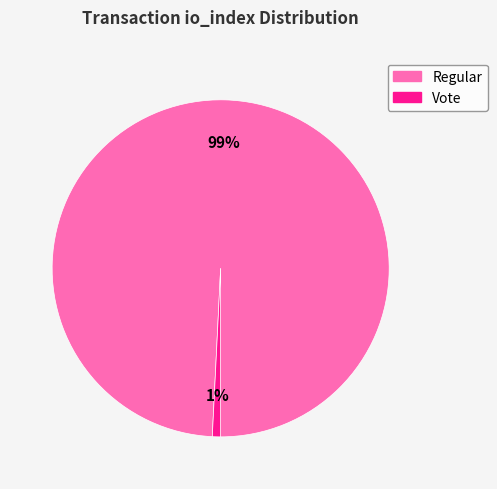

Do Regular and Vote together represent more than half of the pie?

Yes